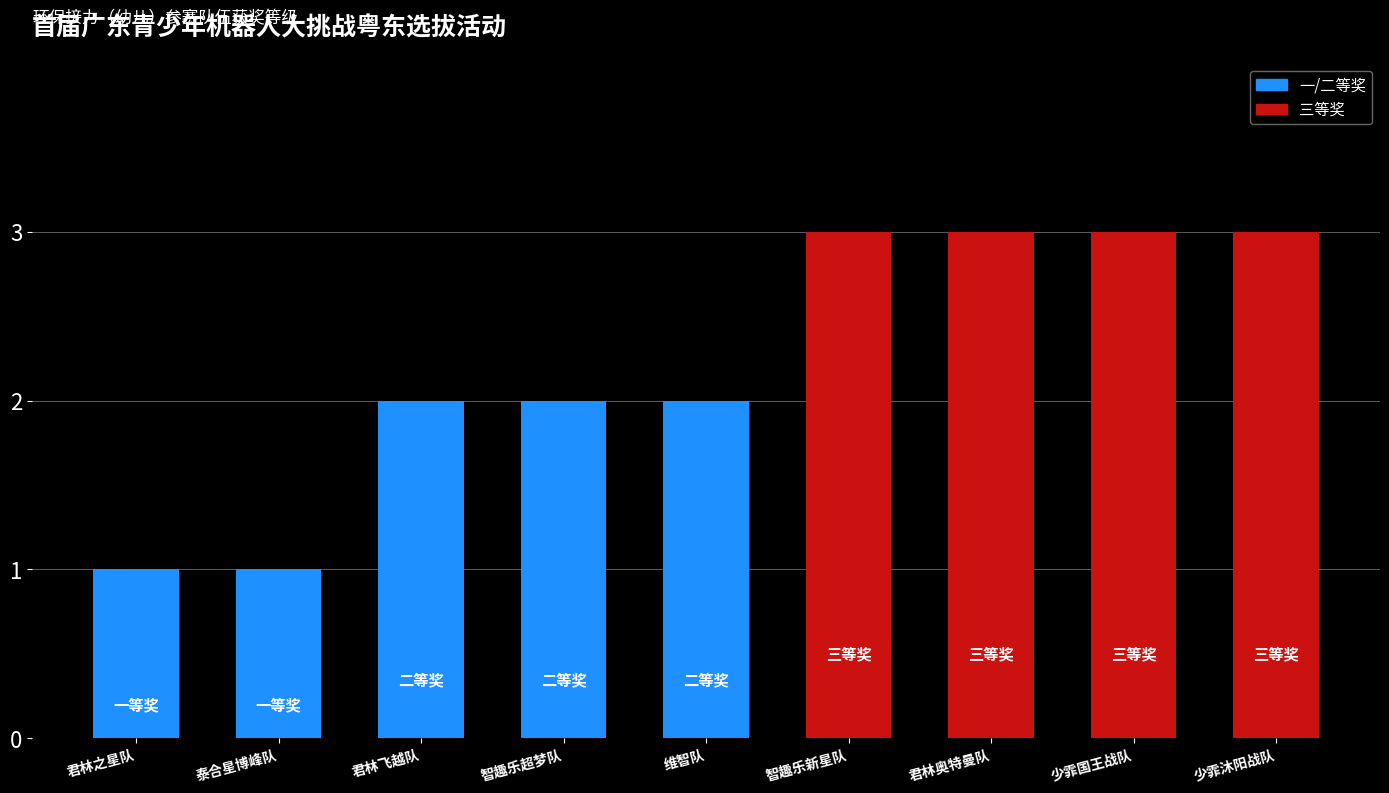

What is the difference between the maximum and minimum values?

2